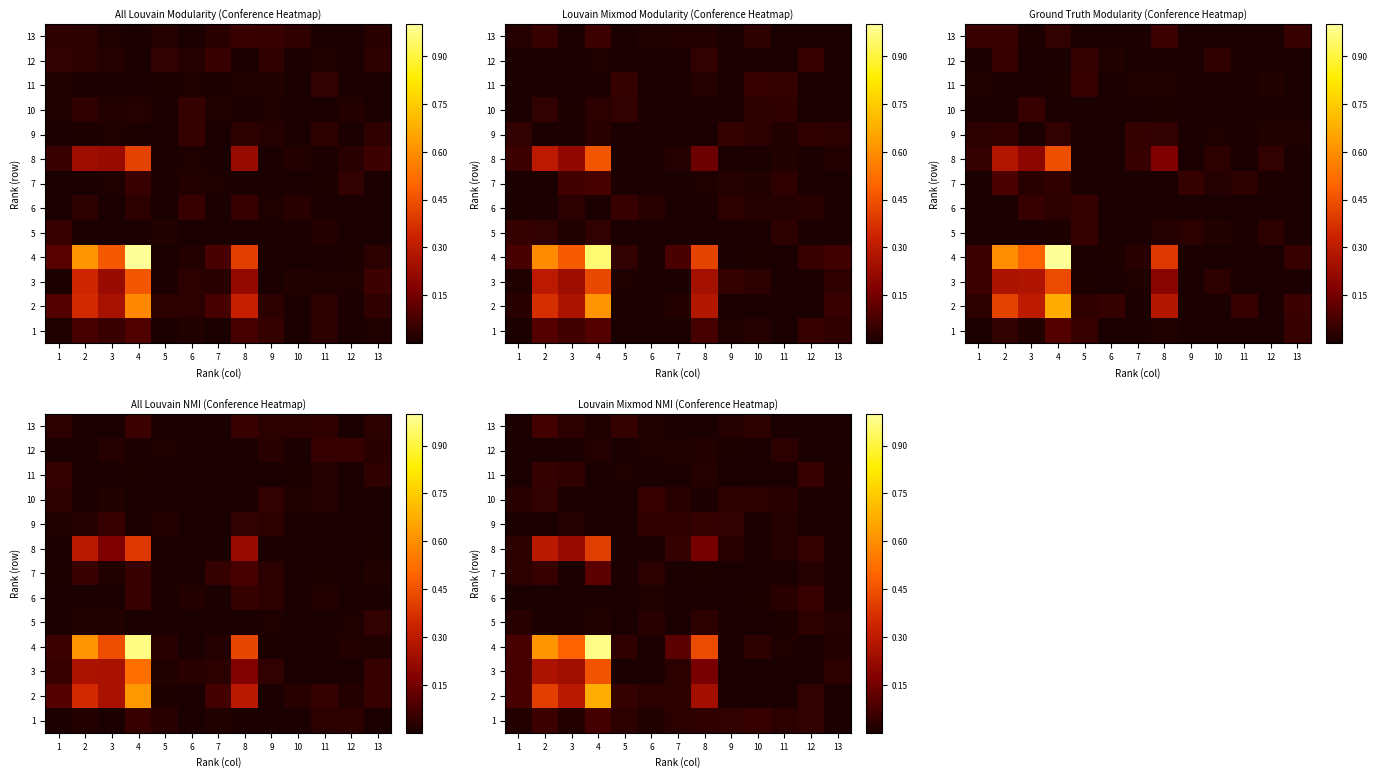

What is the difference between the row_7 values at 11 and 4?

0.4